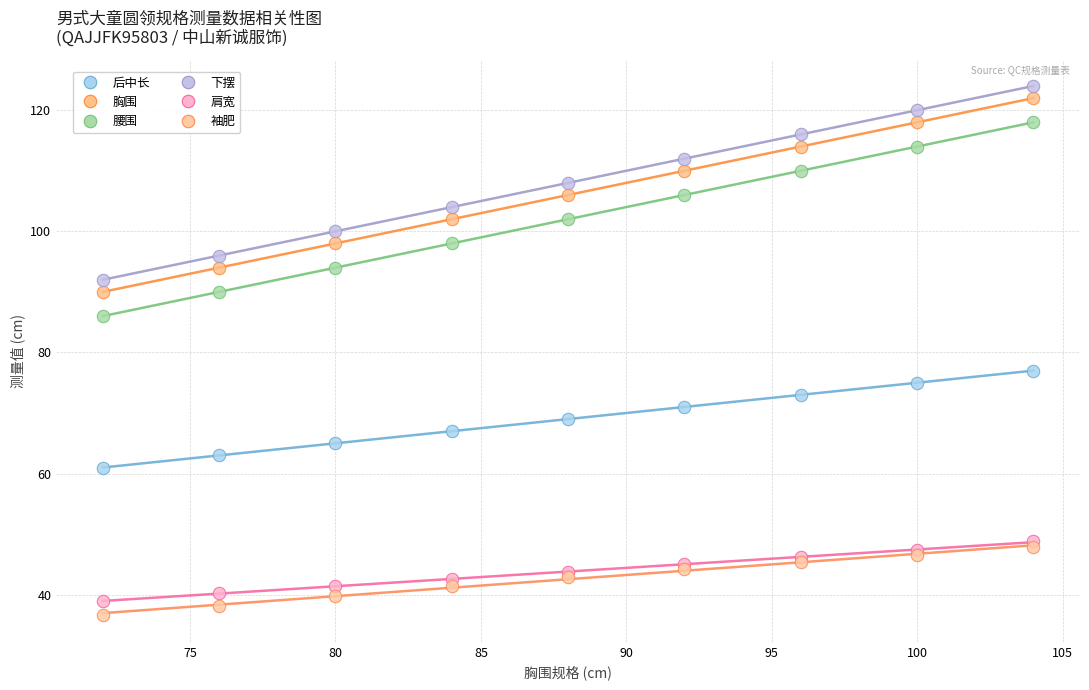

Across all series, what Y value is closest to 80?

77.0